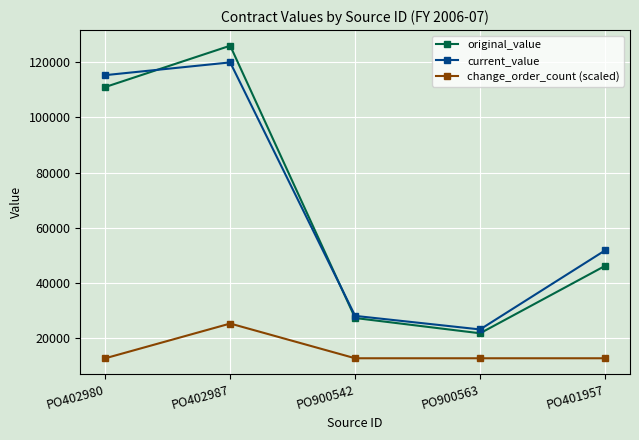

True or false: original_value has a value of 126029.0 at PO402987.

True